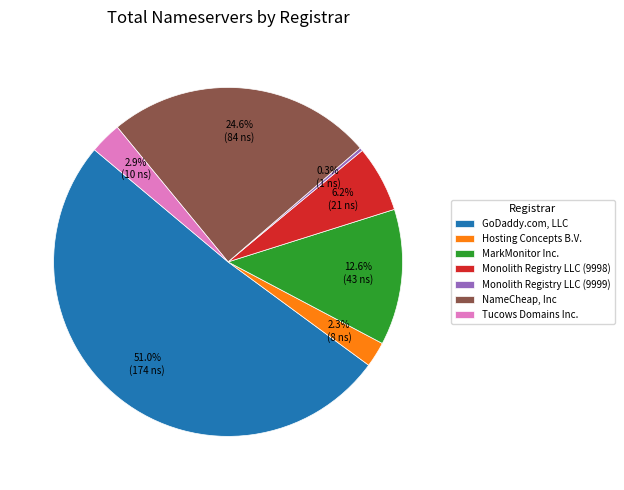

Is there any slice that represents more than half of the pie?

Yes